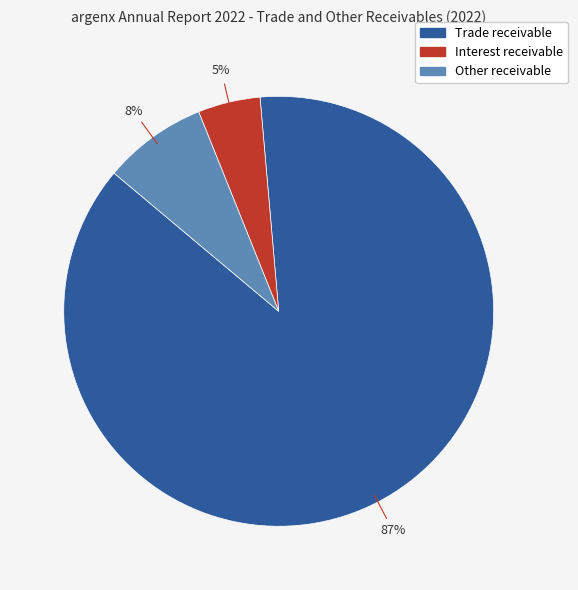

Combined, do Other receivable and Interest receivable account for over 50%?

No